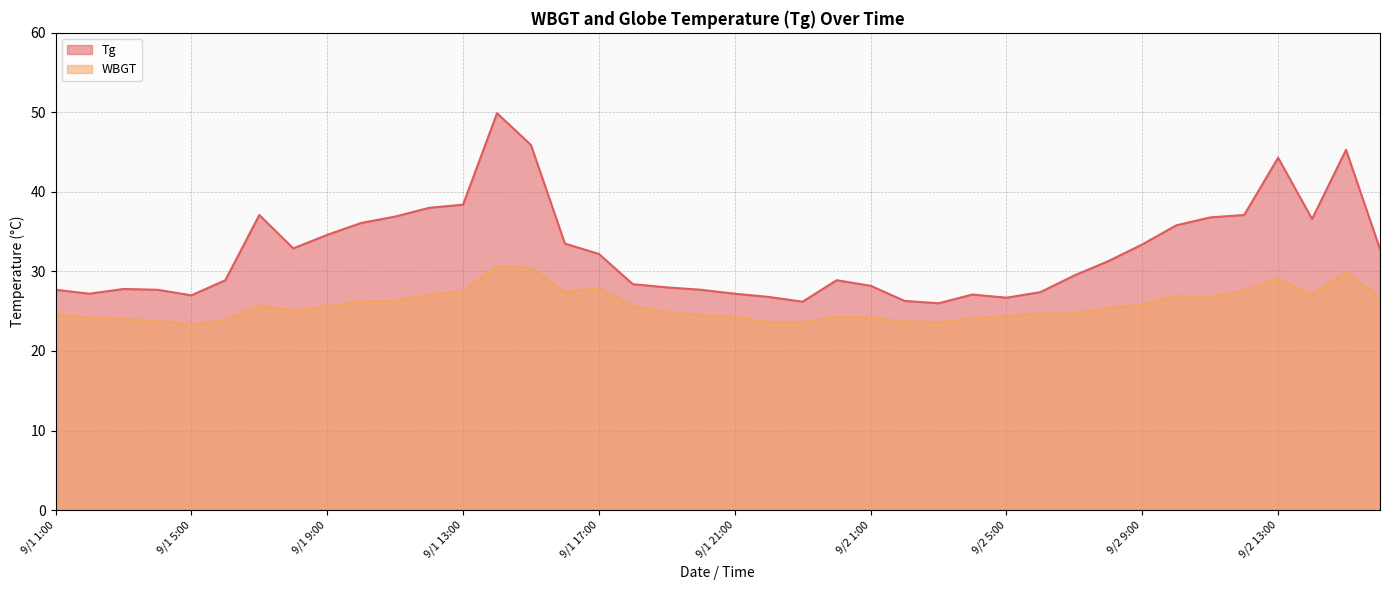

What is the average value of the WBGT series?

25.7